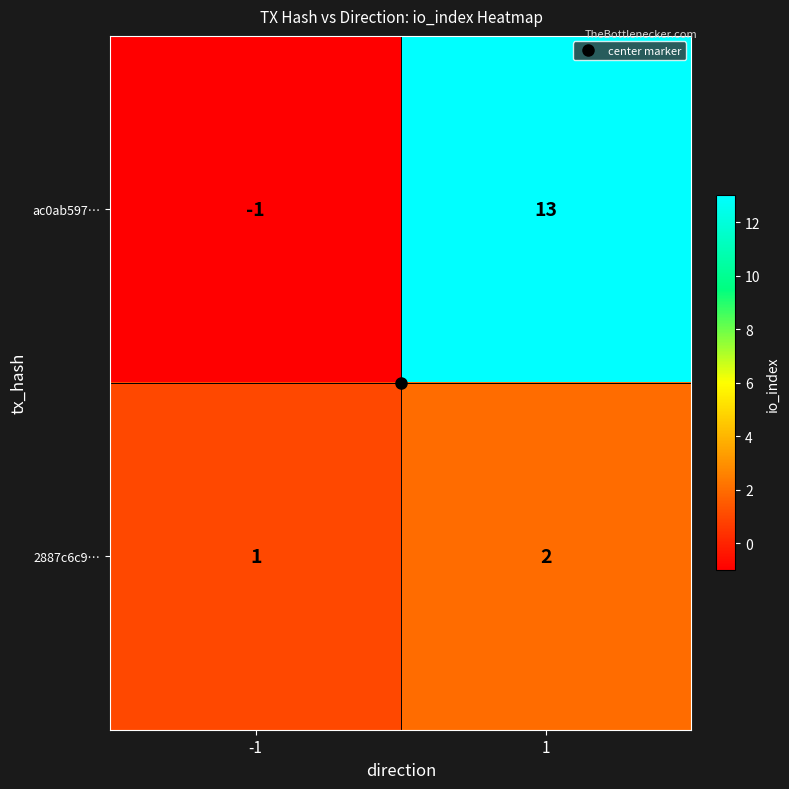

What is the maximum value shown in the chart?

13